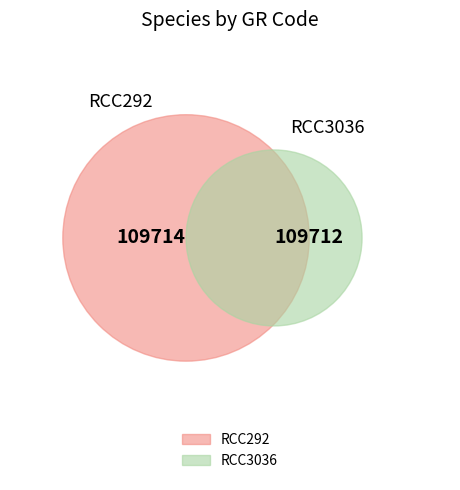

Count the number of slices in the pie.

2